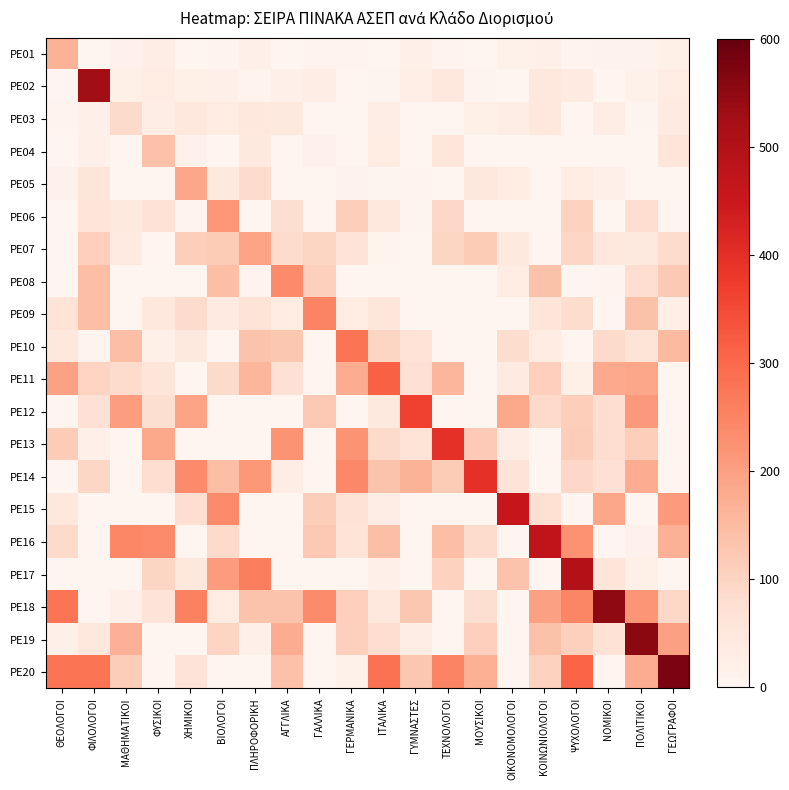

Which series has the largest total across all categories?

PE20